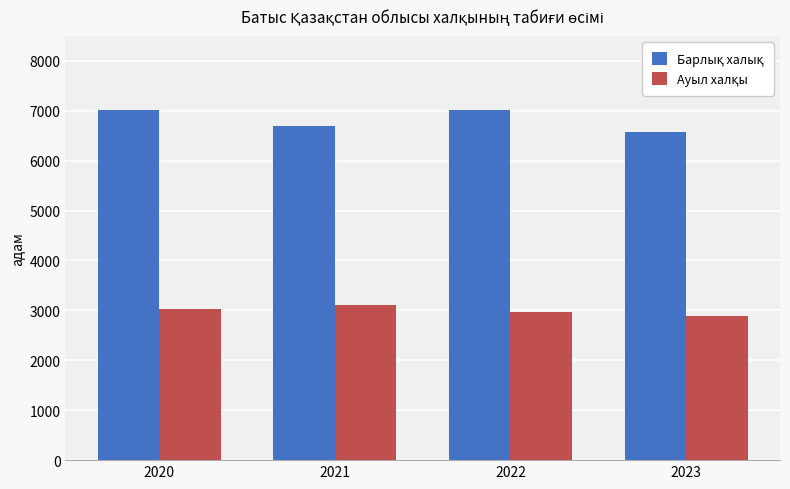

What is the difference between the highest and lowest values at 2023?

3691